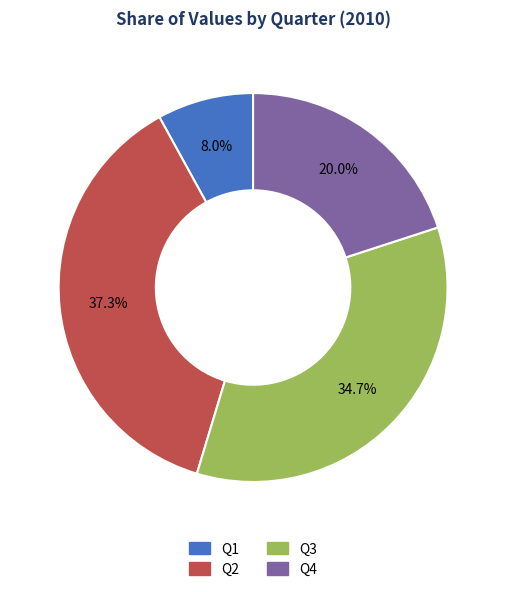

How many slices are in this pie chart?

4